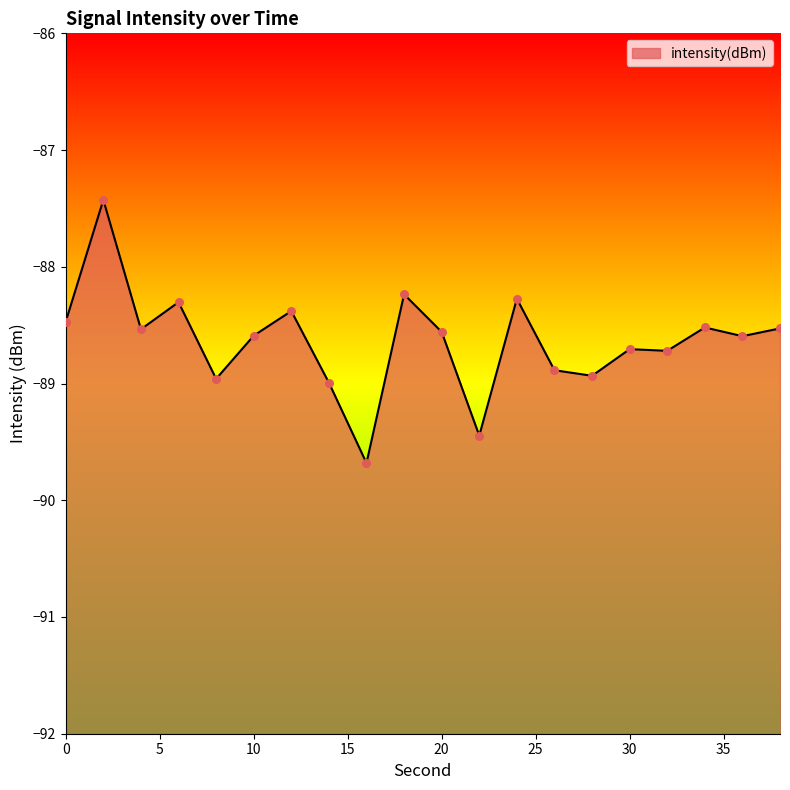

Which has a higher value, 28 or 22?

28